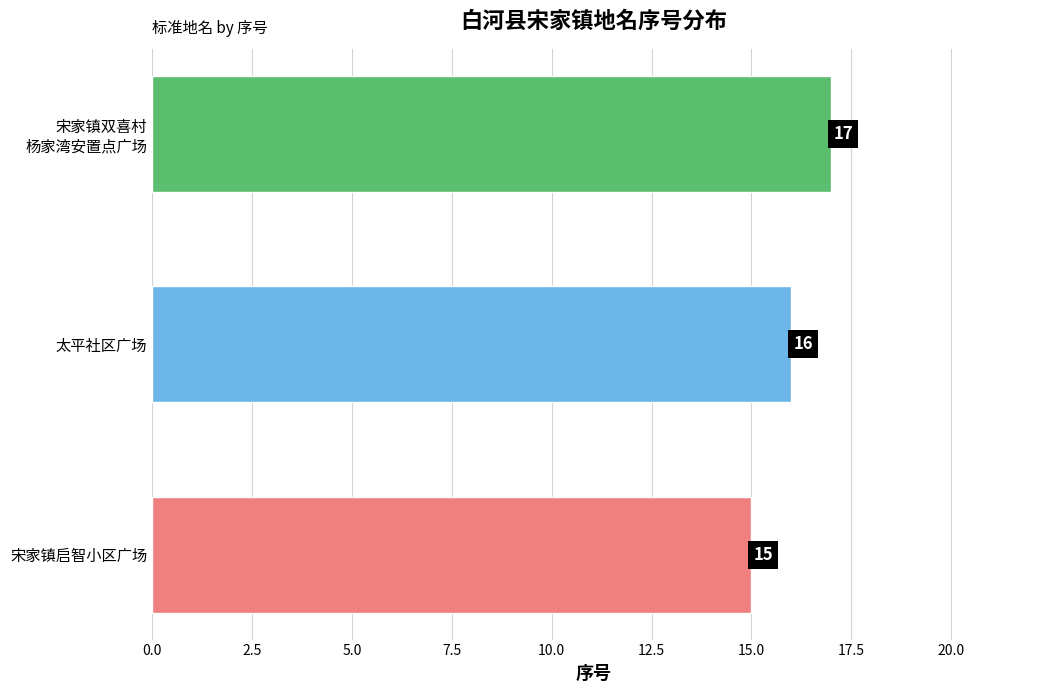

Approximately how many times larger is the value at 宋家镇启智小区广场 compared to 太平社区广场?

0.9